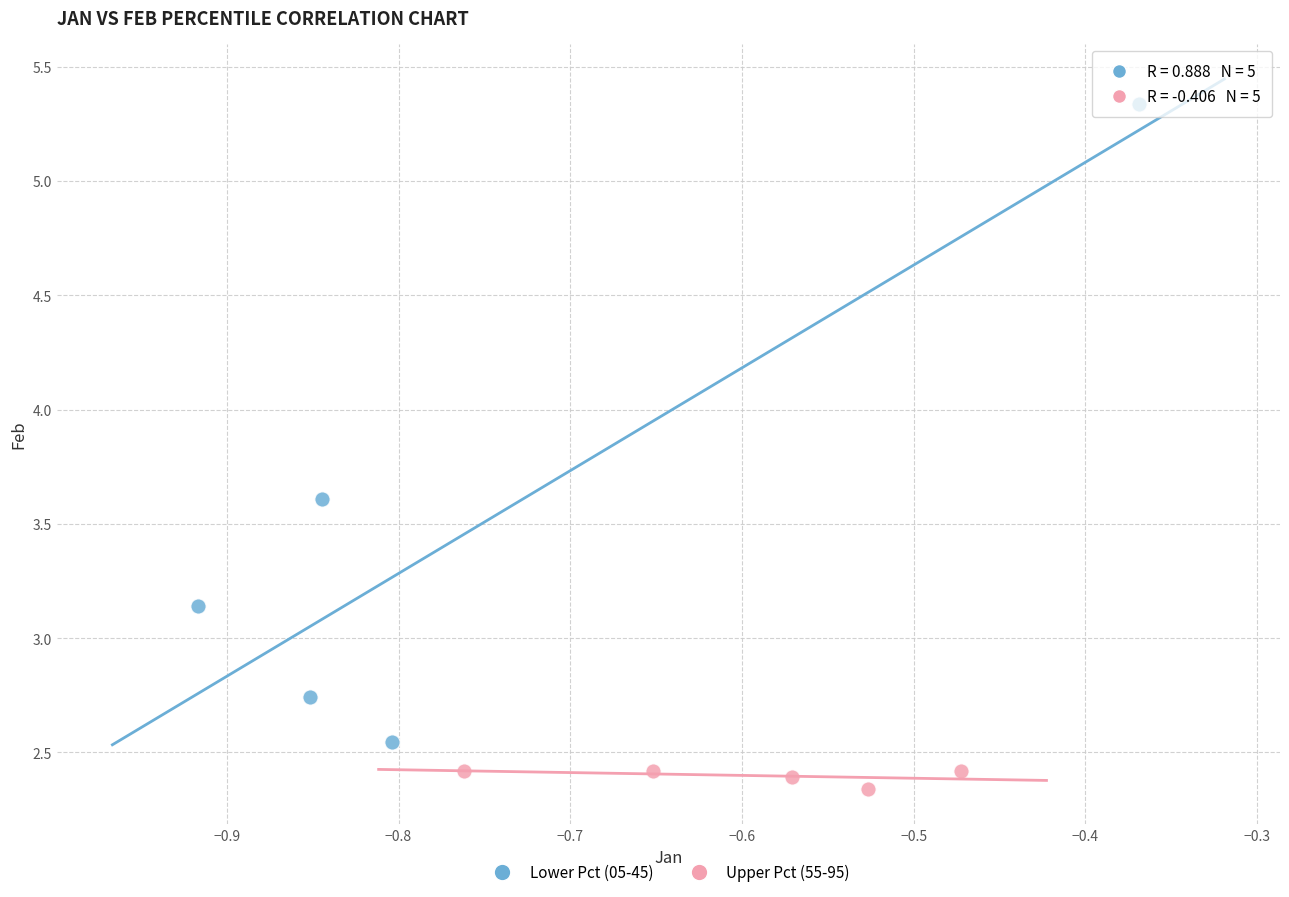

Which series has the widest spread of Y values?

Lower Pct (05-45)